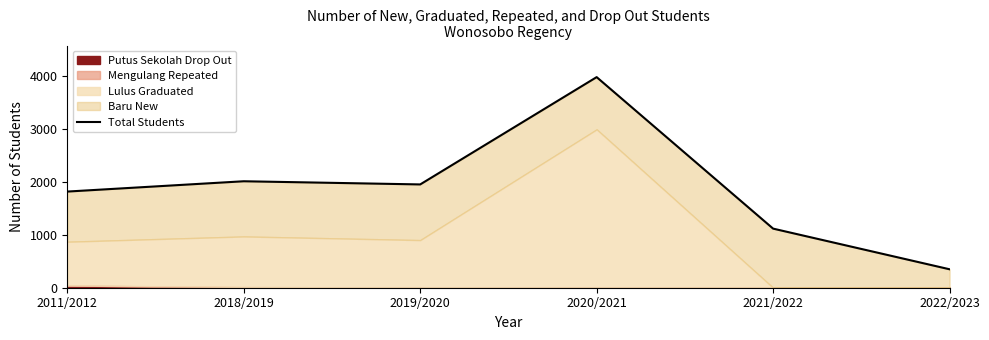

Is it true that the value at 2019/2020 is 1954?

True